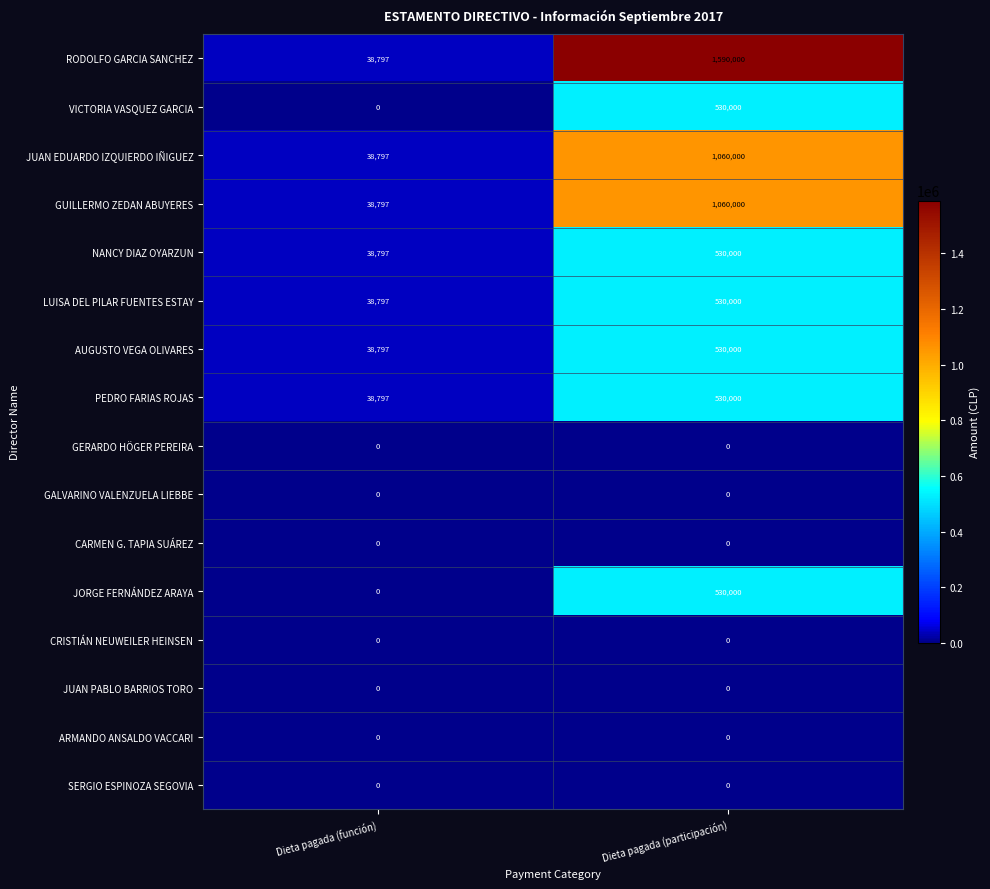

How many distinct data groups are displayed?

16